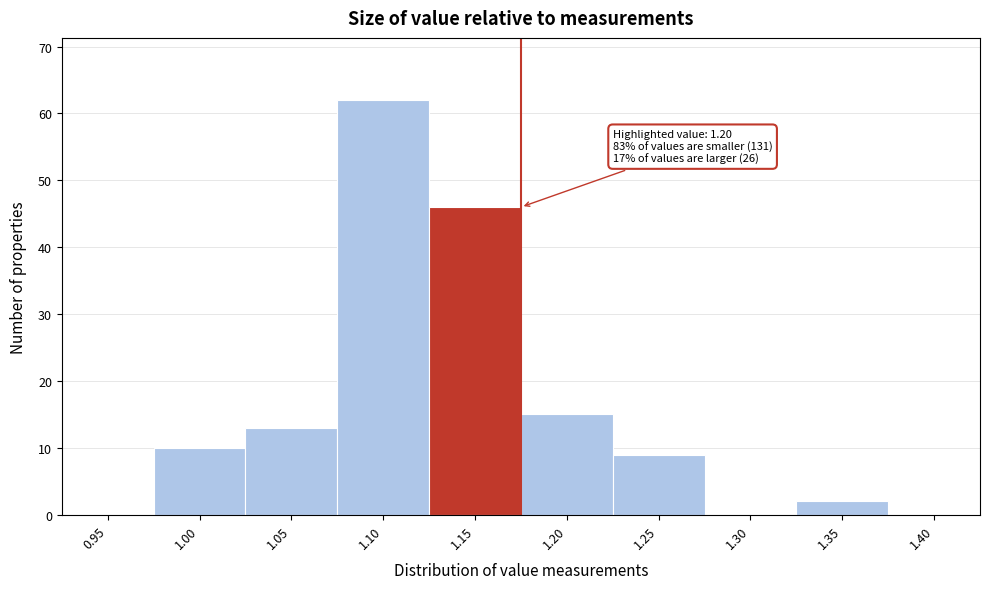

Reading right to left, list all the values displayed in this chart.

1.40=0	1.35=2	1.30=0	1.25=9	1.20=15	1.15=46	1.10=62	1.05=13	1.00=10	0.95=0